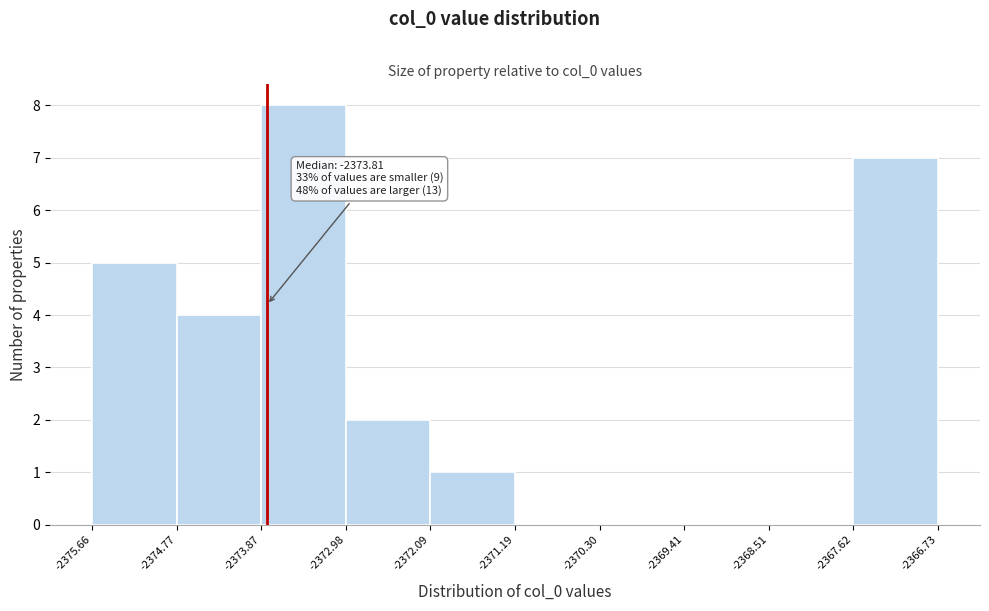

Which range on the x-axis has the tallest bar?

-2373.87 to -2372.98